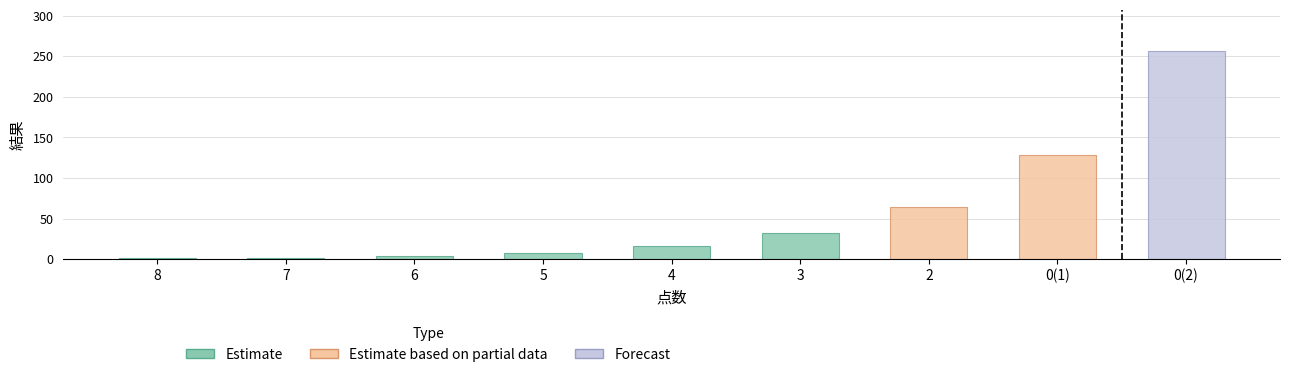

What is the smallest value displayed?

1